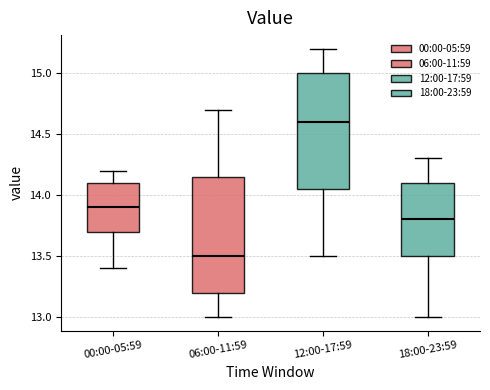

Reading left to right, read every box against the y-axis: the position of its median line, the range the box covers, and the ends of its whiskers. The values are not printed on the chart, so give them approximately, as read against the axis.

00:00-05:59: median 13.90, box 13.70 to 14.10, whiskers 13.40 to 14.20
06:00-11:59: median 13.50, box 13.20 to 14.15, whiskers 13.00 to 14.70
12:00-17:59: median 14.60, box 14.05 to 15.00, whiskers 13.50 to 15.20
18:00-23:59: median 13.80, box 13.50 to 14.10, whiskers 13.00 to 14.30